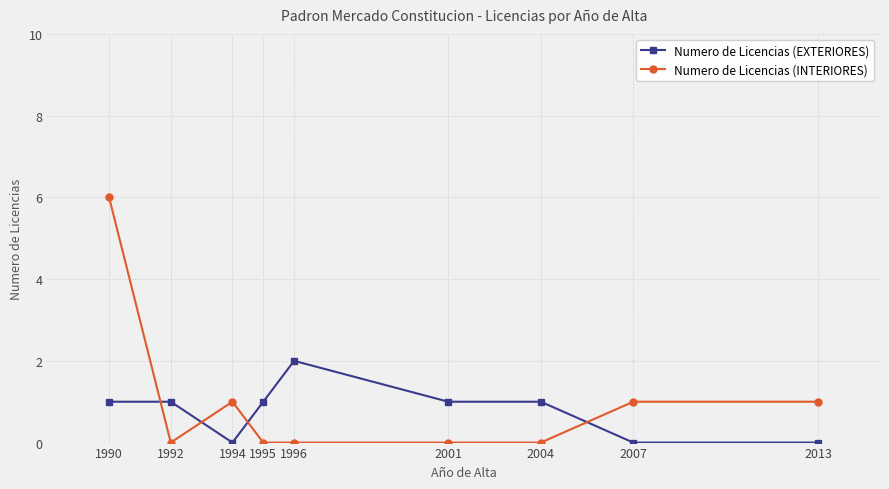

Is it true that Numero de Licencias (EXTERIORES) equals 1 at 1992?

True